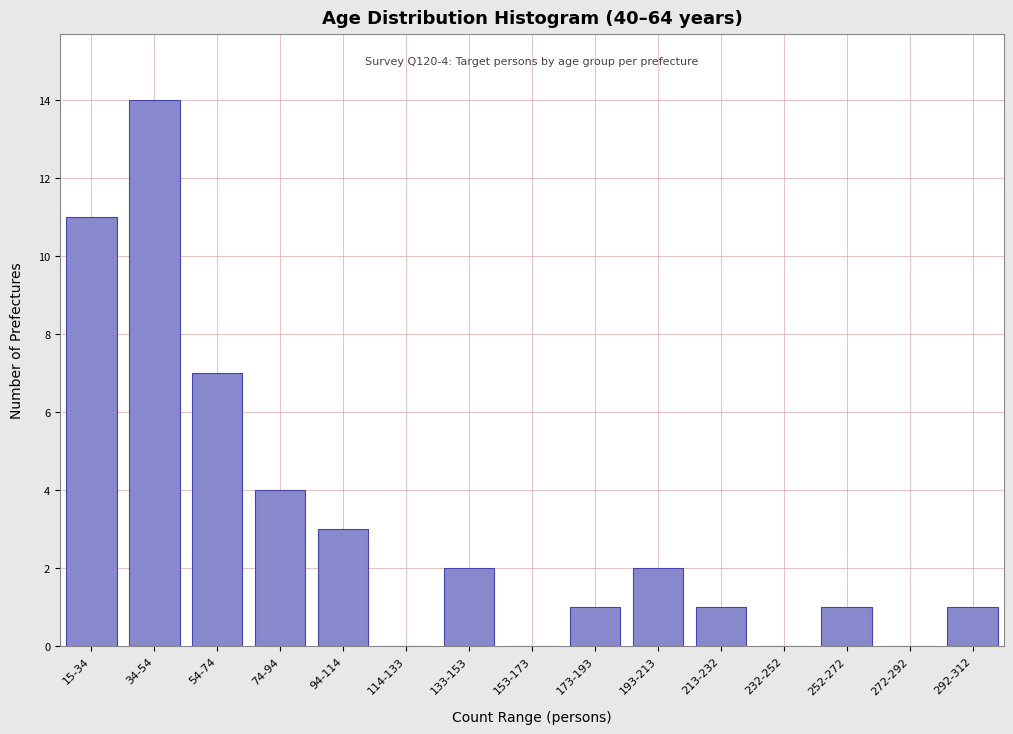

Reading right to left, list all the values displayed in this chart.

292-312=1	272-292=0	252-272=1	232-252=0	213-232=1	193-213=2	173-193=1	153-173=0	133-153=2	114-133=0	94-114=3	74-94=4	54-74=7	34-54=14	15-34=11